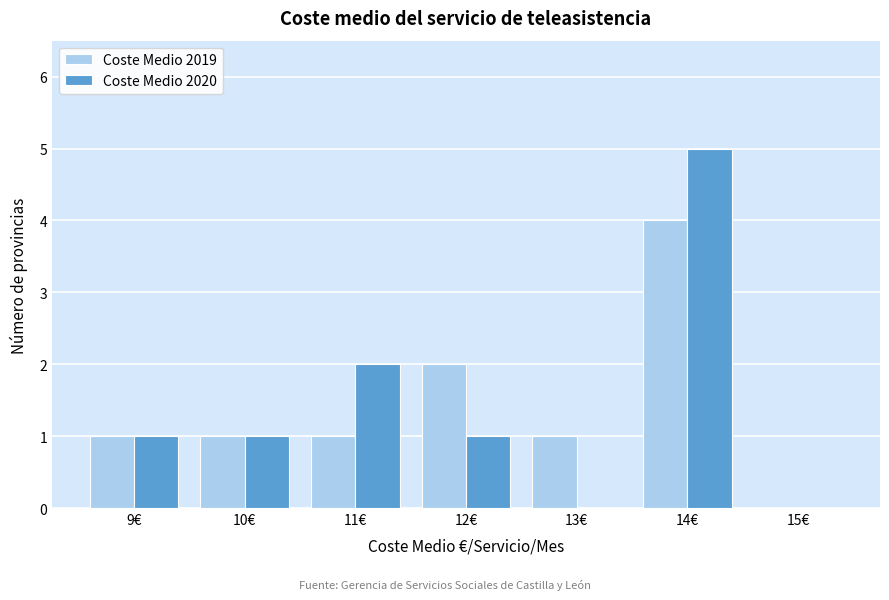

Reading right to left, list all the values displayed in this chart.

Coste Medio 2019: 15€=0	14€=4	13€=1	12€=2	11€=1	10€=1	9€=1
Coste Medio 2020: 15€=0	14€=5	13€=0	12€=1	11€=2	10€=1	9€=1